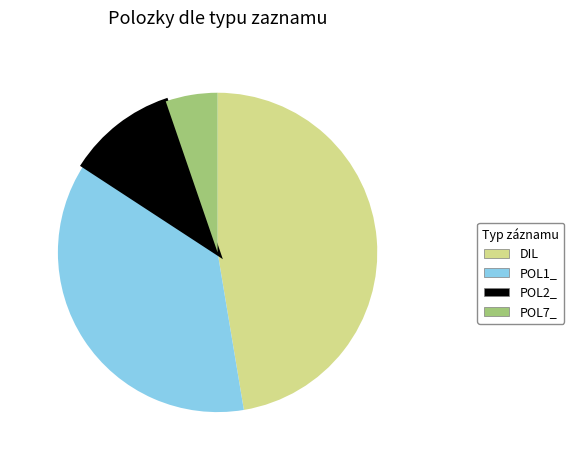

Which slice is the smallest?

POL7_